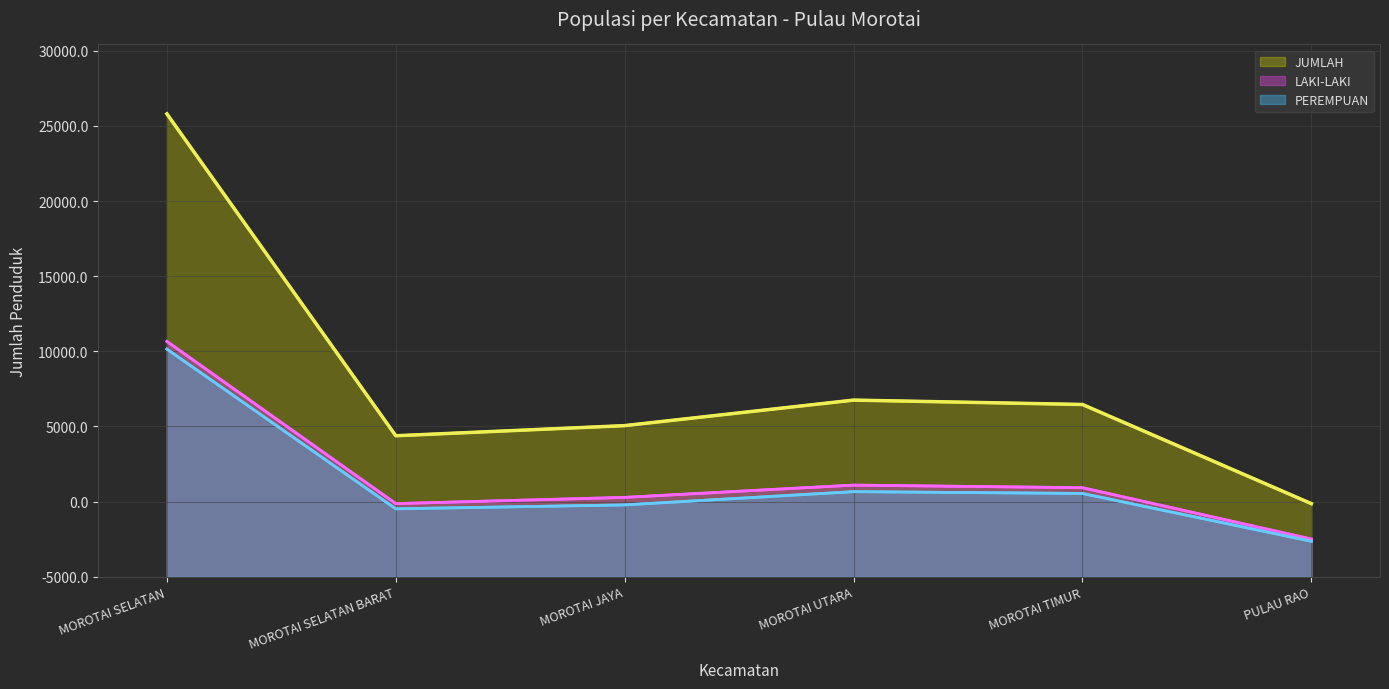

At which category does PEREMPUAN reach its first local peak?

MOROTAI UTARA